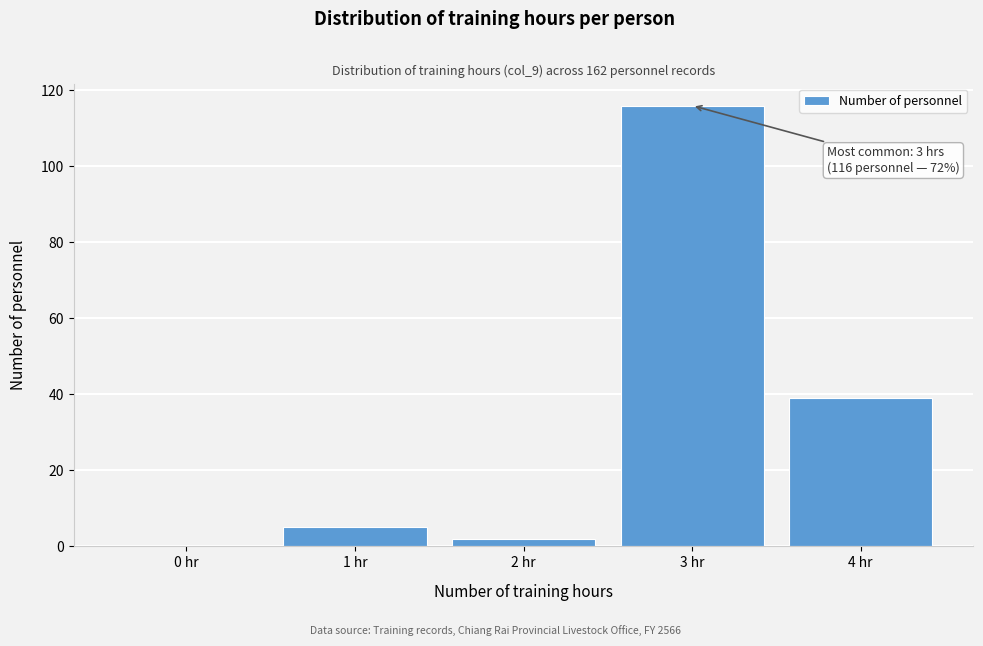

Reading left to right, what are all the values shown in this chart?

0 hr=0	1 hr=5	2 hr=2	3 hr=116	4 hr=39